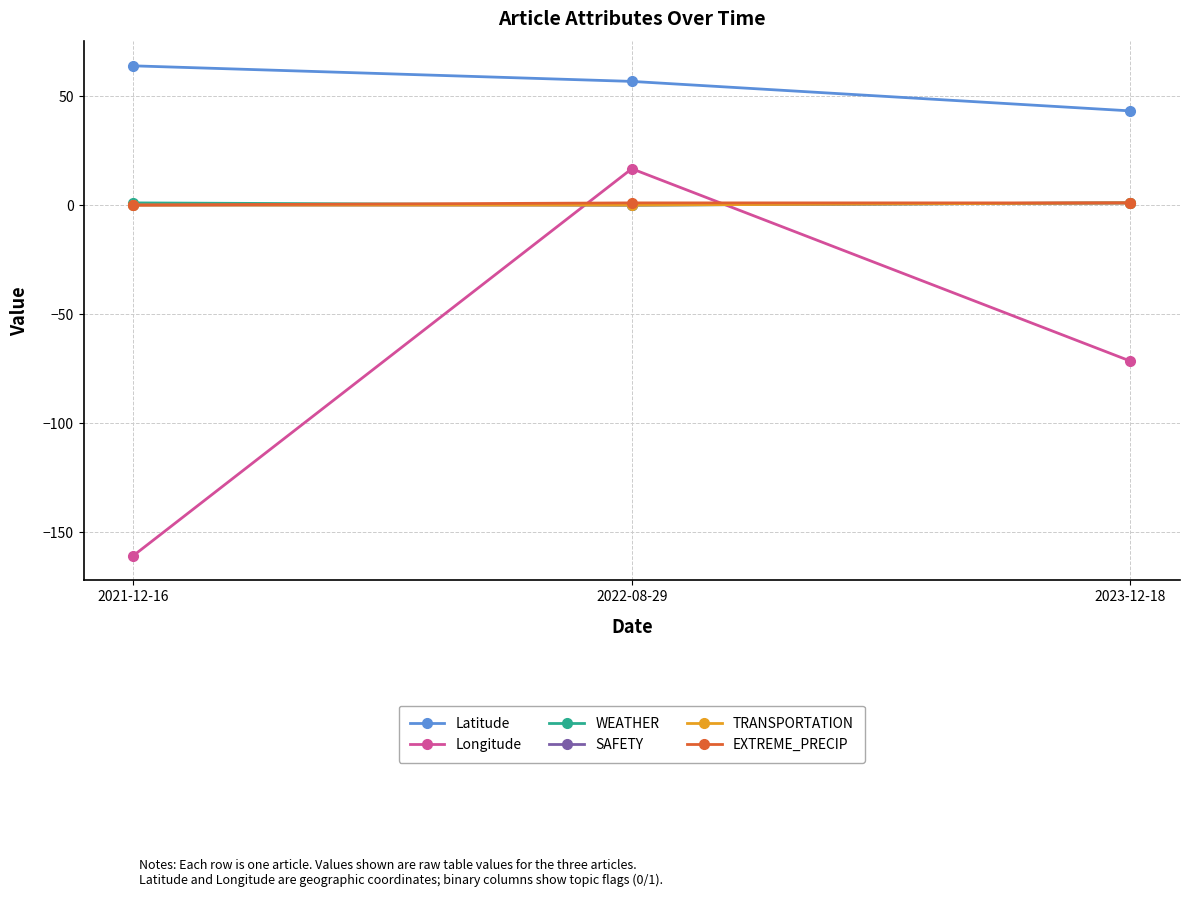

The TRANSPORTATION series shows 0.4 at 2021-12-16. True or false?

False